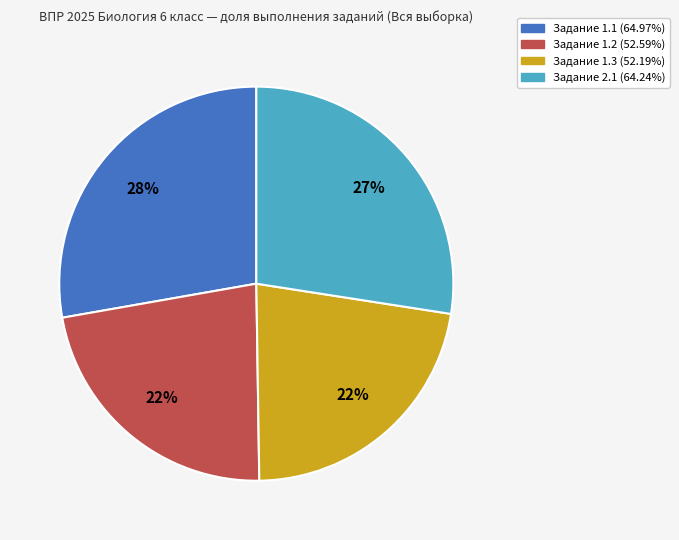

To the nearest percent, what is the average slice percentage?

25%